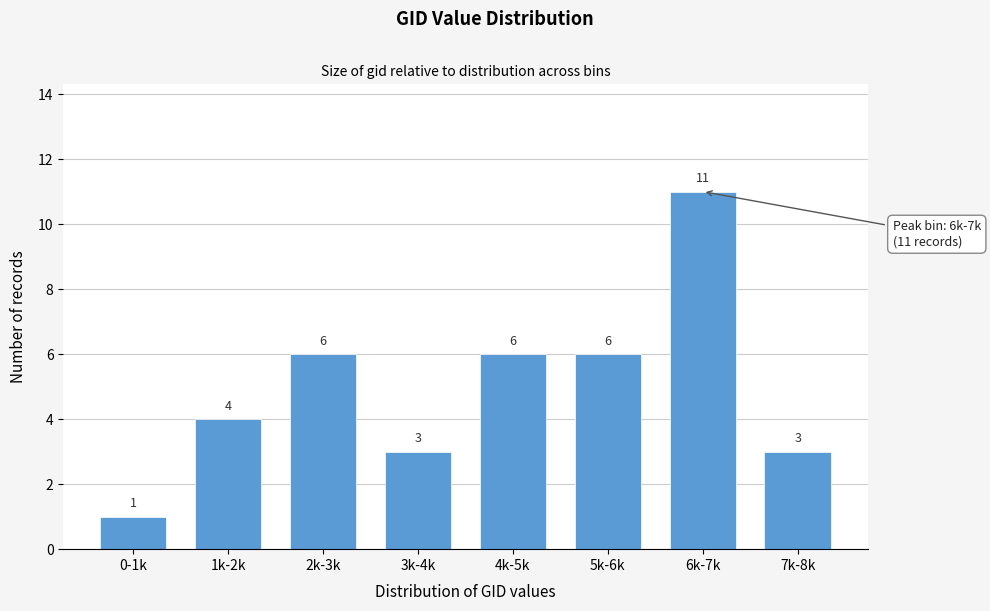

Reading left to right, list all the values displayed in this chart.

0-1k=1	1k-2k=4	2k-3k=6	3k-4k=3	4k-5k=6	5k-6k=6	6k-7k=11	7k-8k=3